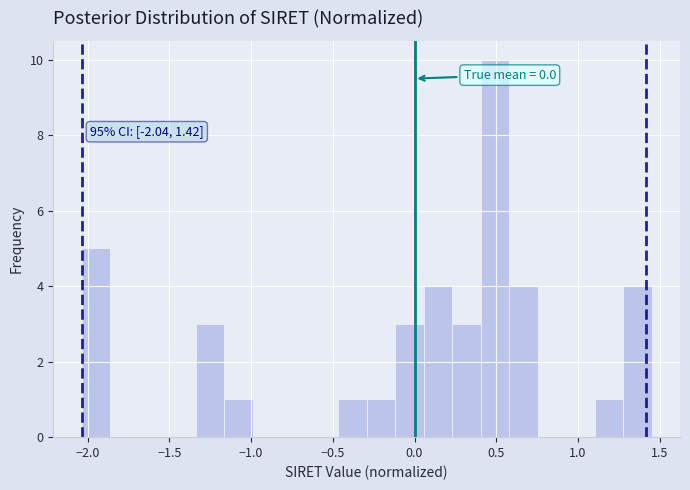

Read against the x-axis, roughly where is the centre of the tallest bar?

0.50